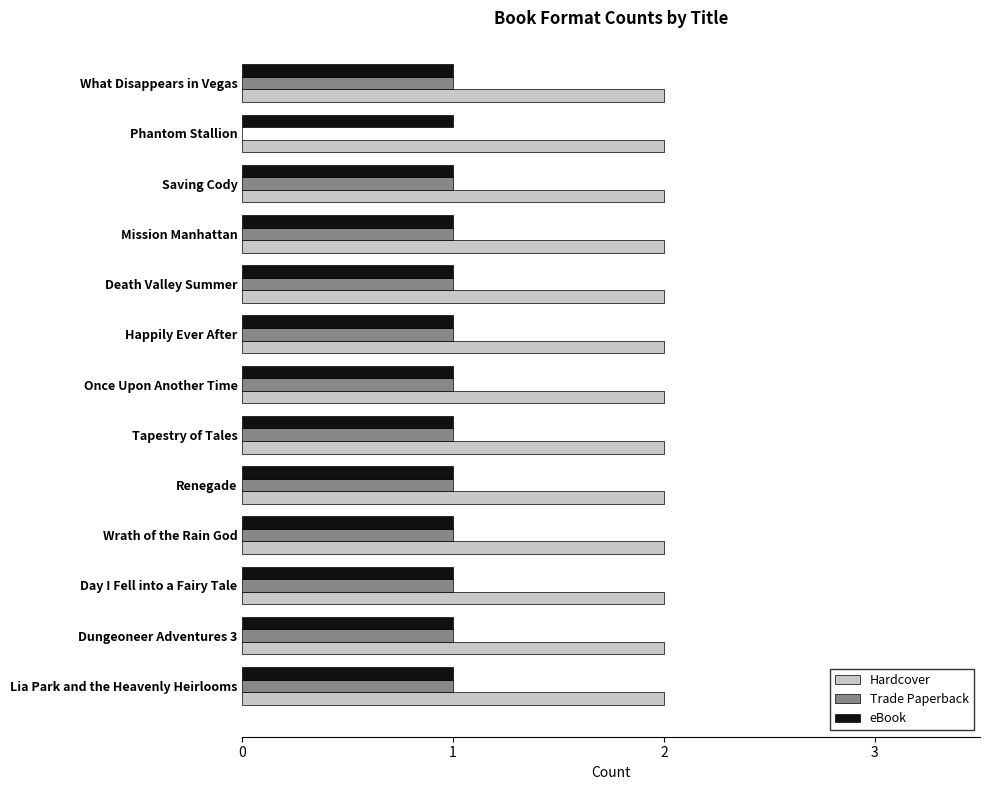

Count the number of categories in the chart.

13